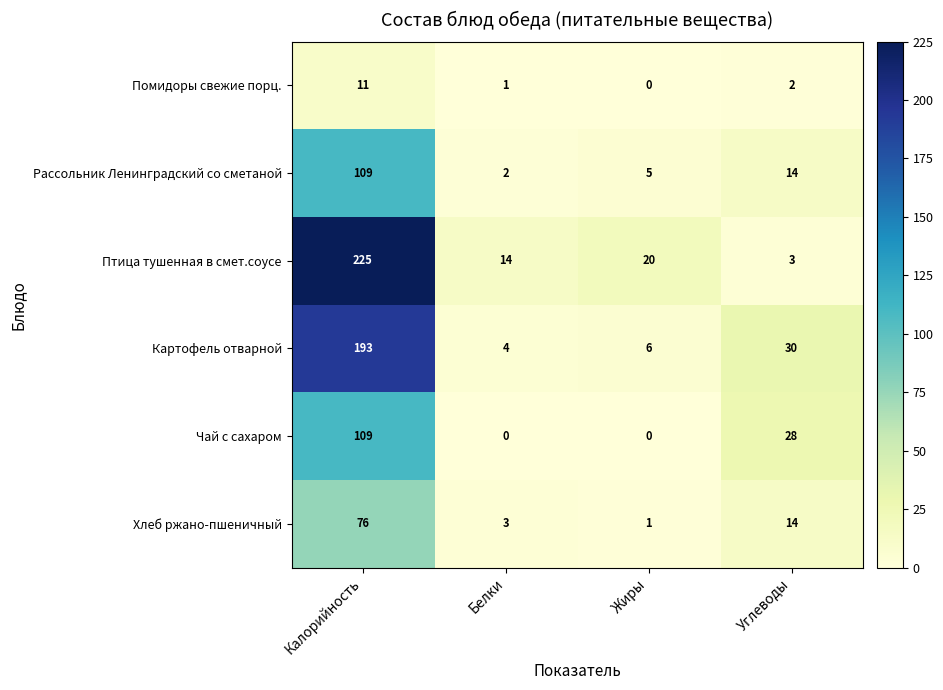

How many values in the Рассольник Ленинградский со сметаной series are below 14?

2